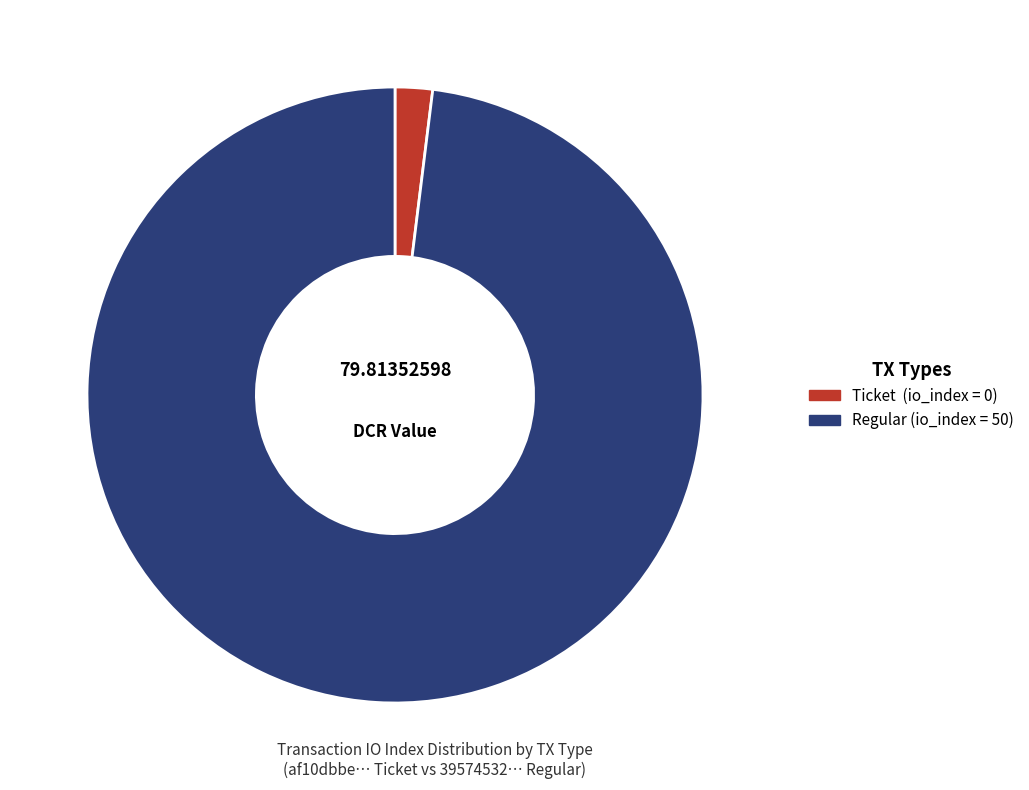

How many slices are in this pie chart?

2